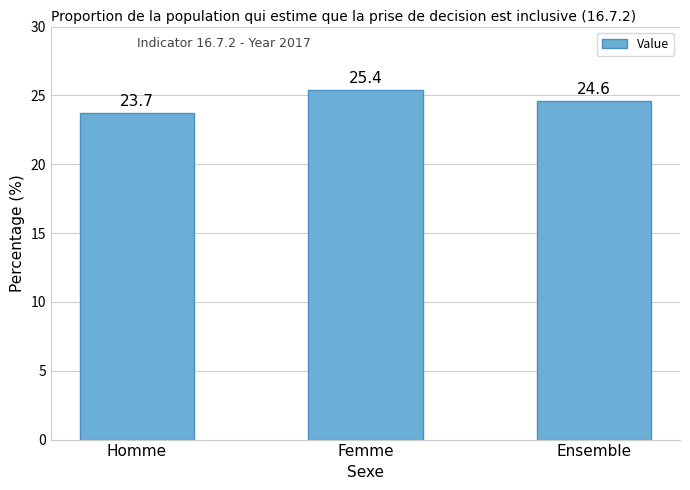

What is the change in value from Homme to Femme?

+1.7